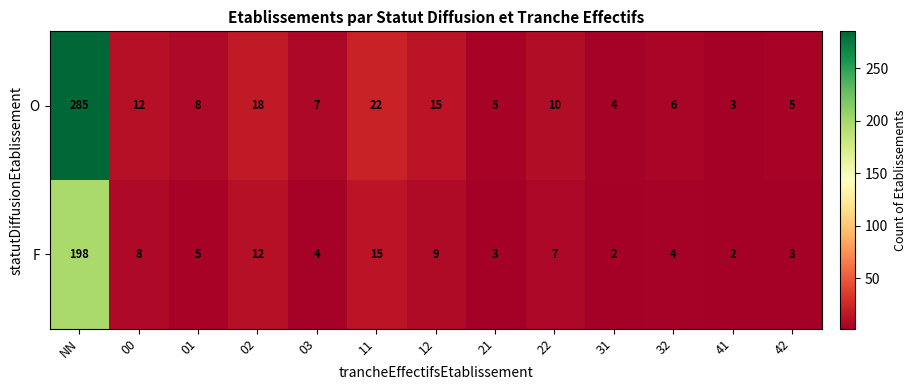

What is the approximate value of F at 12, to the nearest 5?

10